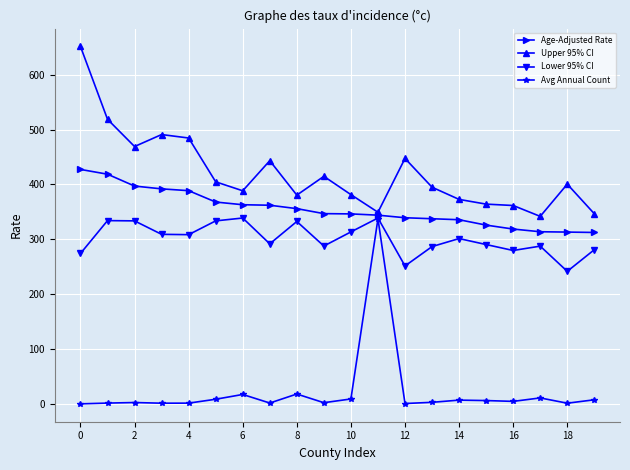

At how many categories does at least one series exceed 91?

20